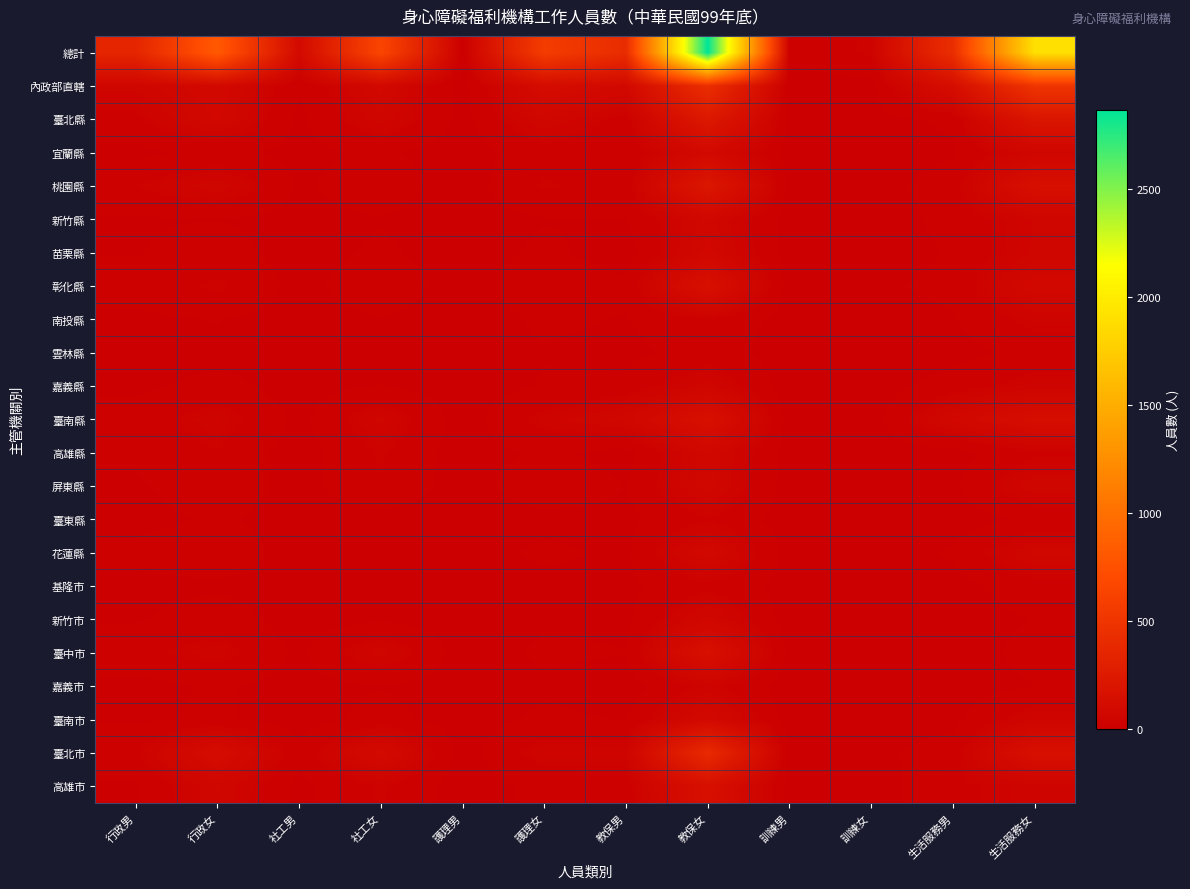

Rank the series by their maximum value, from highest to lowest.

總計, 內政部直轄, 臺北市, 臺北縣, 桃園縣, 高雄市, 臺南縣, 臺中市, 彰化縣, 臺南市, 宜蘭縣, 花蓮縣, 苗栗縣, 高雄縣, 屏東縣, 新竹市, 新竹縣, 嘉義縣, 南投縣, 嘉義市, 臺東縣, 基隆市, 雲林縣